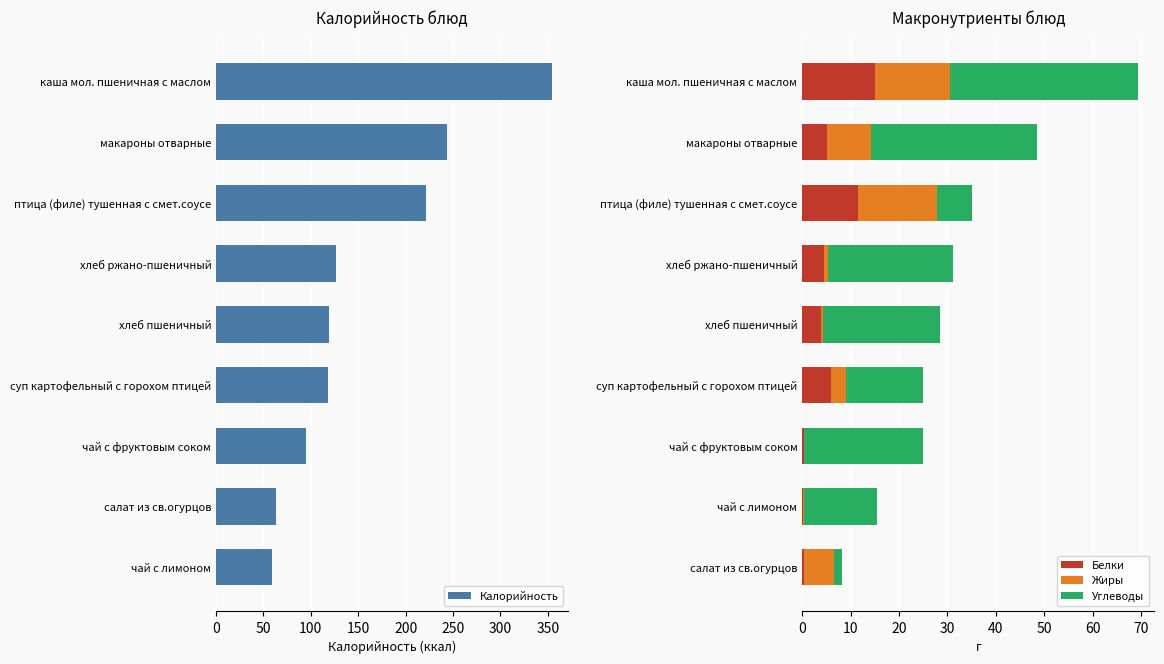

Count the number of data series in this chart.

4